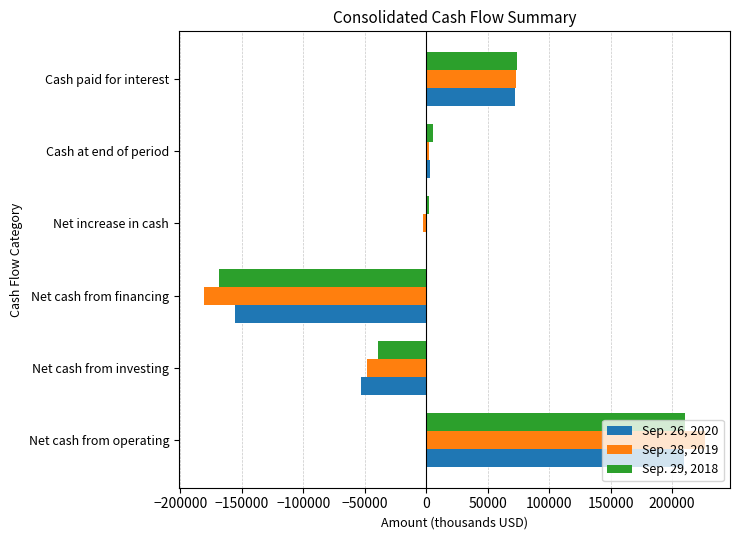

The value of Sep. 28, 2019 at Cash paid for interest is 73221. True or false?

True